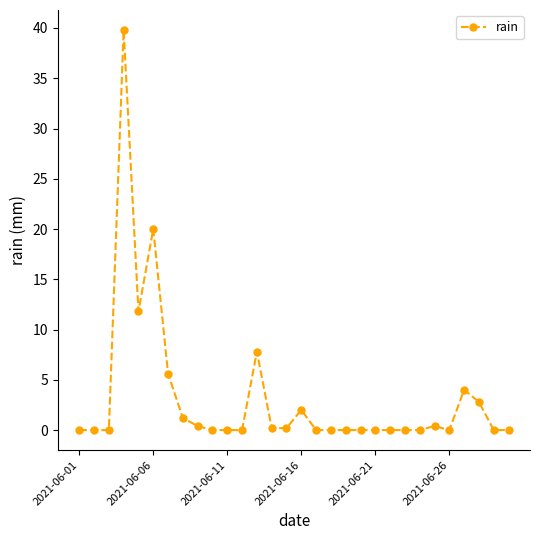

What is the greatest value displayed?

39.8